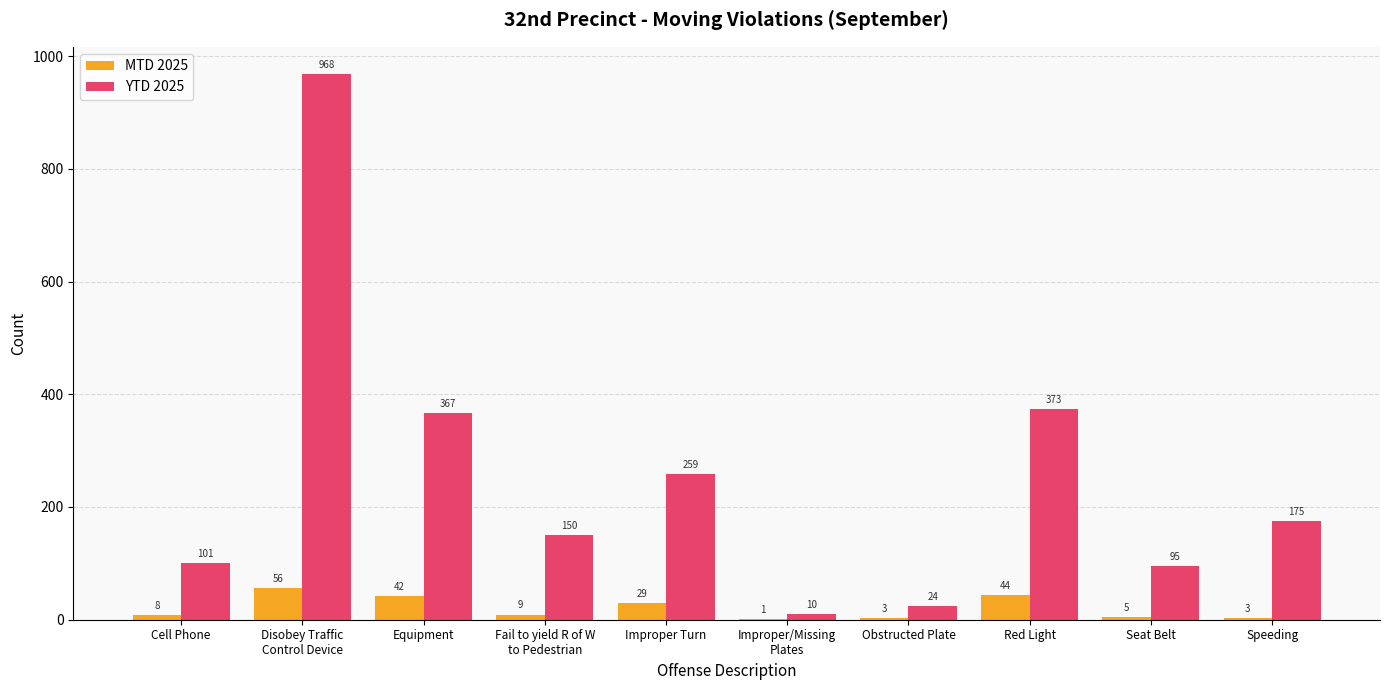

Reading left to right, transcribe all the data shown in this chart.

MTD 2025: Cell Phone=8	Disobey Traffic
Control Device=56	Equipment=42	Fail to yield R of W
to Pedestrian=9	Improper Turn=29	Improper/Missing
Plates=1	Obstructed Plate=3	Red Light=44	Seat Belt=5	Speeding=3
YTD 2025: Cell Phone=101	Disobey Traffic
Control Device=968	Equipment=367	Fail to yield R of W
to Pedestrian=150	Improper Turn=259	Improper/Missing
Plates=10	Obstructed Plate=24	Red Light=373	Seat Belt=95	Speeding=175